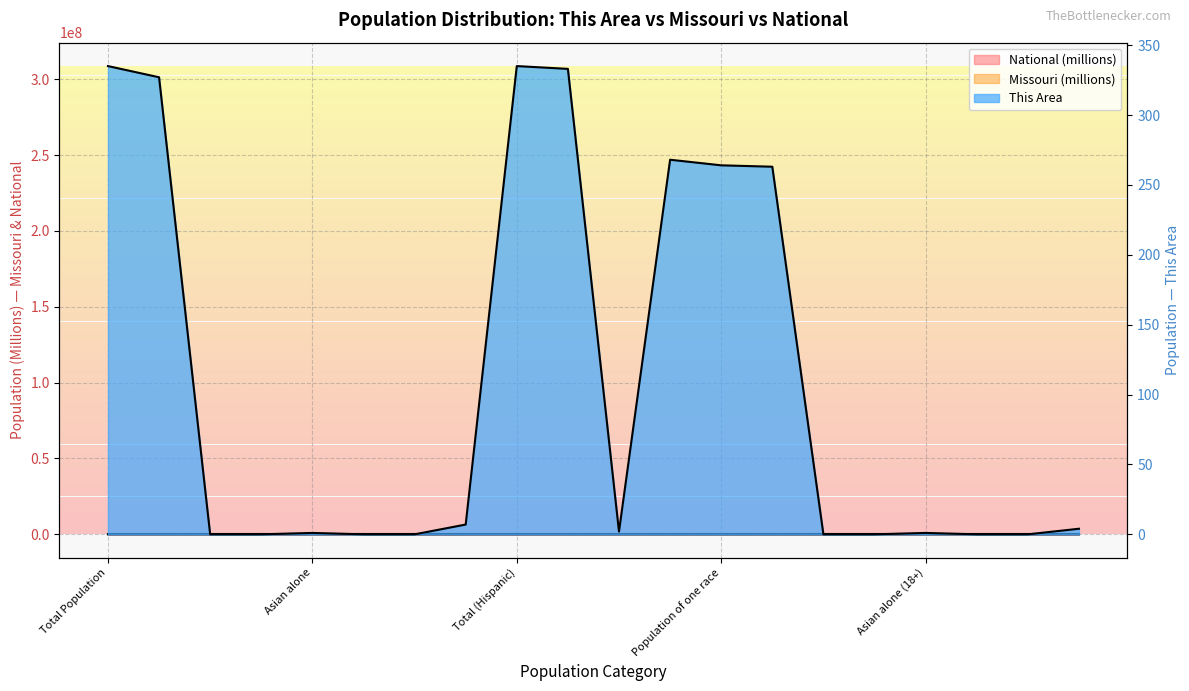

True or false: National and Missouri intersect in this chart.

False